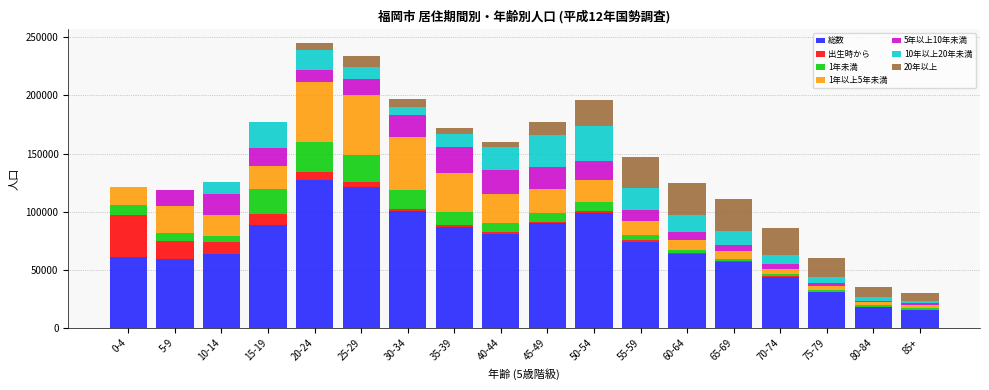

What is the maximum value for 総数?

127127